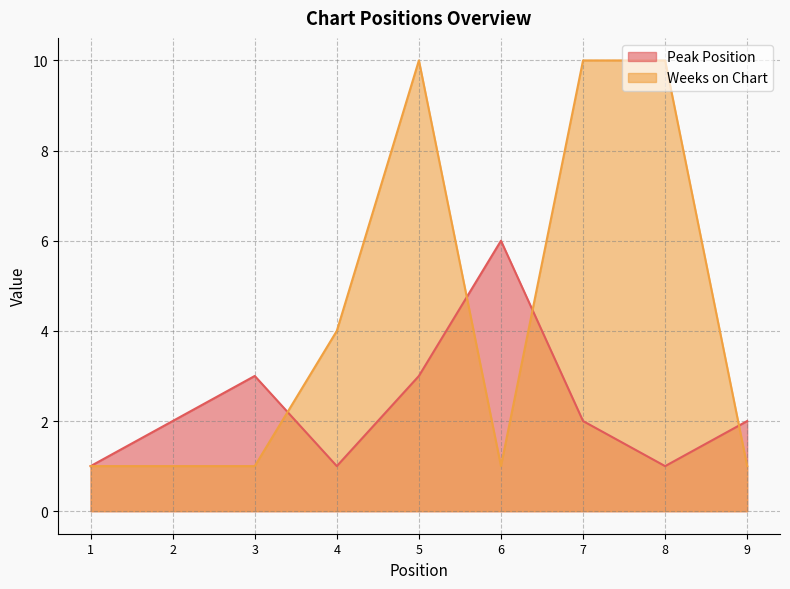

What is the value of the Weeks on Chart point at the 4th from the left?

4